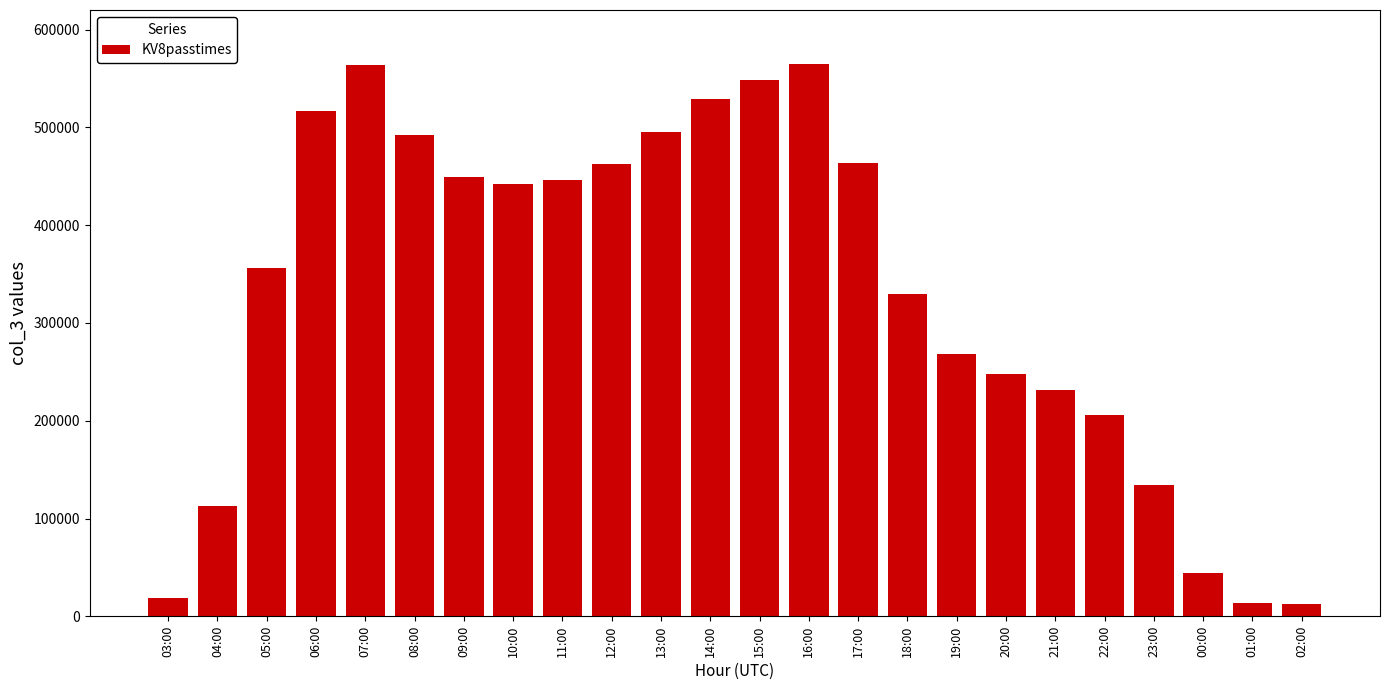

At which label is the value closest to 288306?

19:00